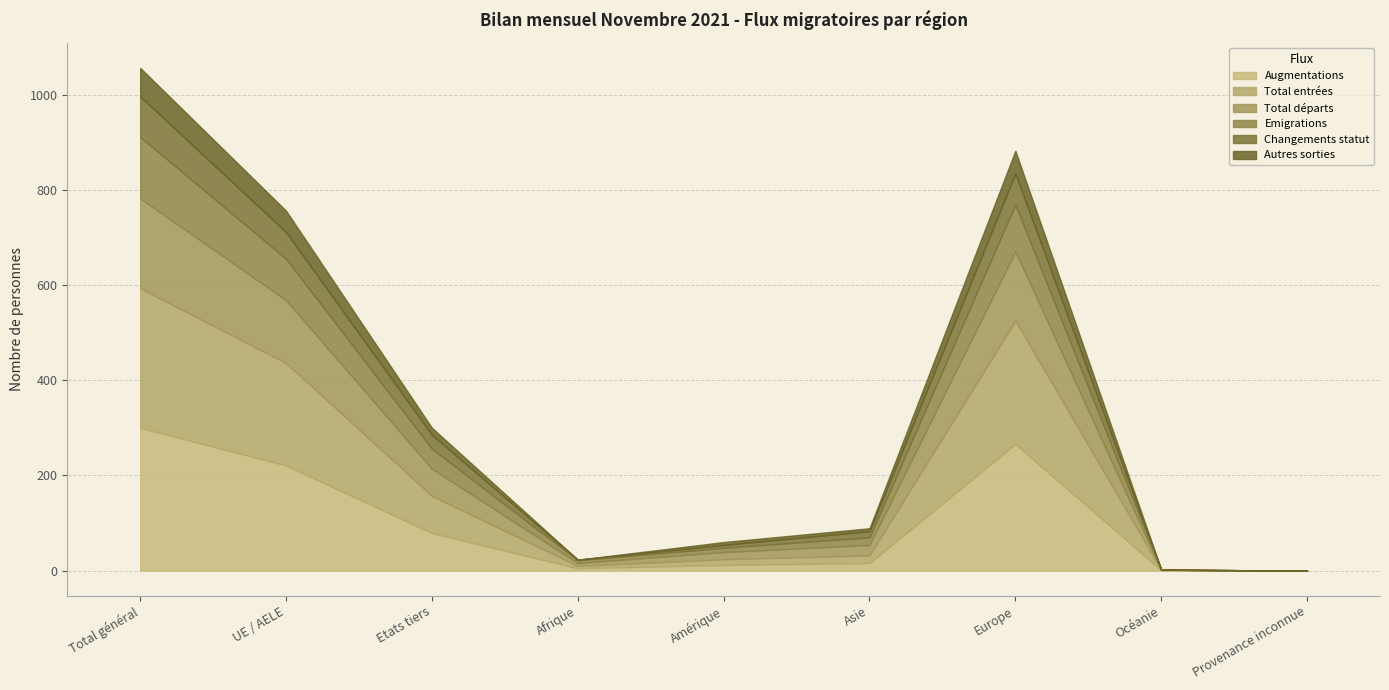

At how many categories does at least one series exceed 46?

4